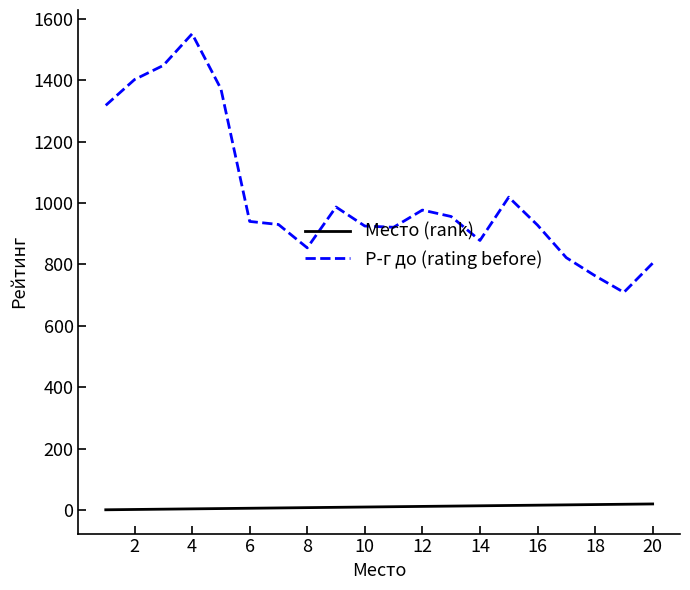

True or false: Место (rank) and Р-г до (rating before) intersect in this chart.

False